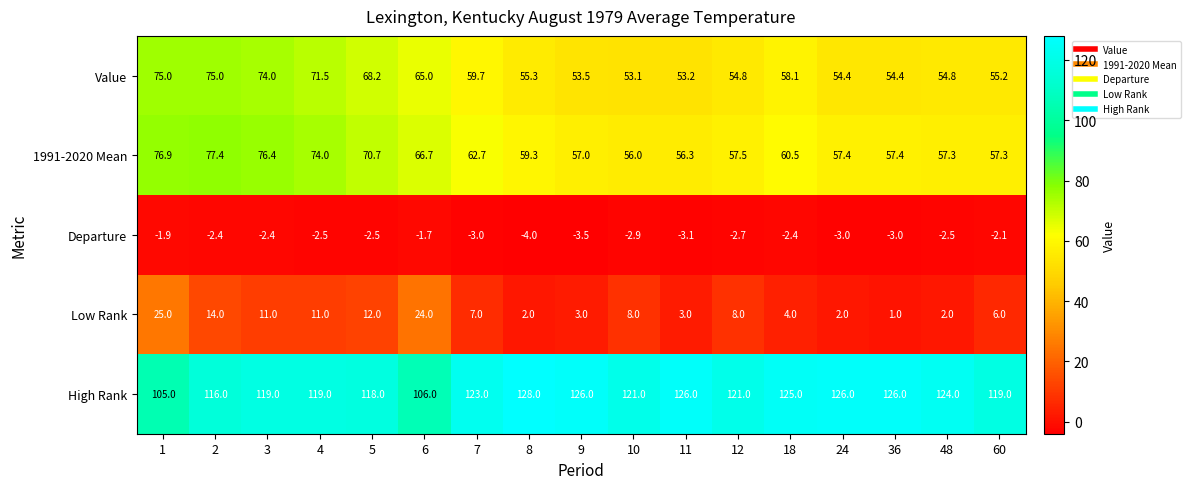

What is the lowest value of the High Rank series?

105.0